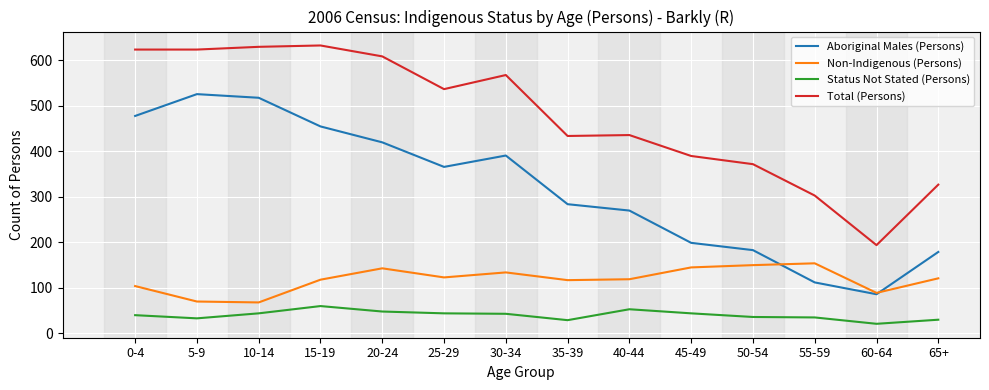

Is the value of Total (Persons) at 60-64 greater than the value of Non-Indigenous (Persons) at 65+?

Yes